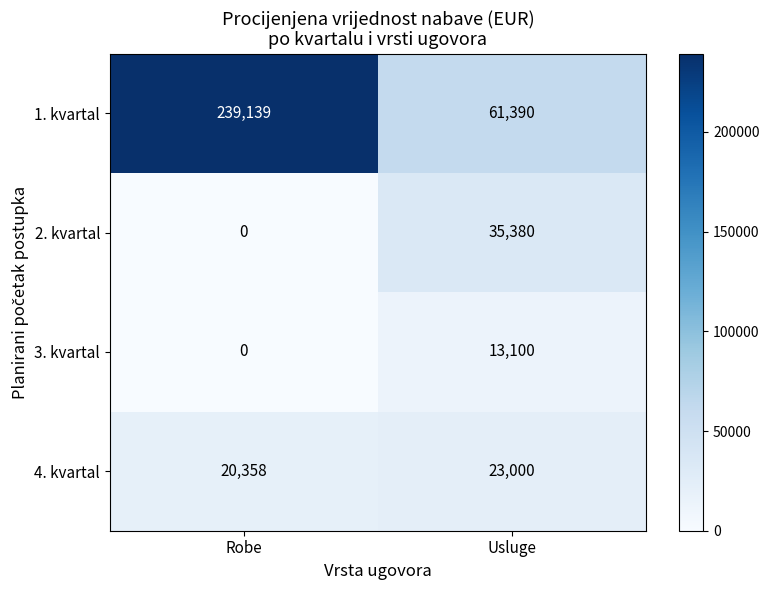

Reading left to right, what are all the values shown in this chart?

1. kvartal: Robe=239139	Usluge=61390
2. kvartal: Robe=0	Usluge=35380
3. kvartal: Robe=0	Usluge=13100
4. kvartal: Robe=20358	Usluge=23000